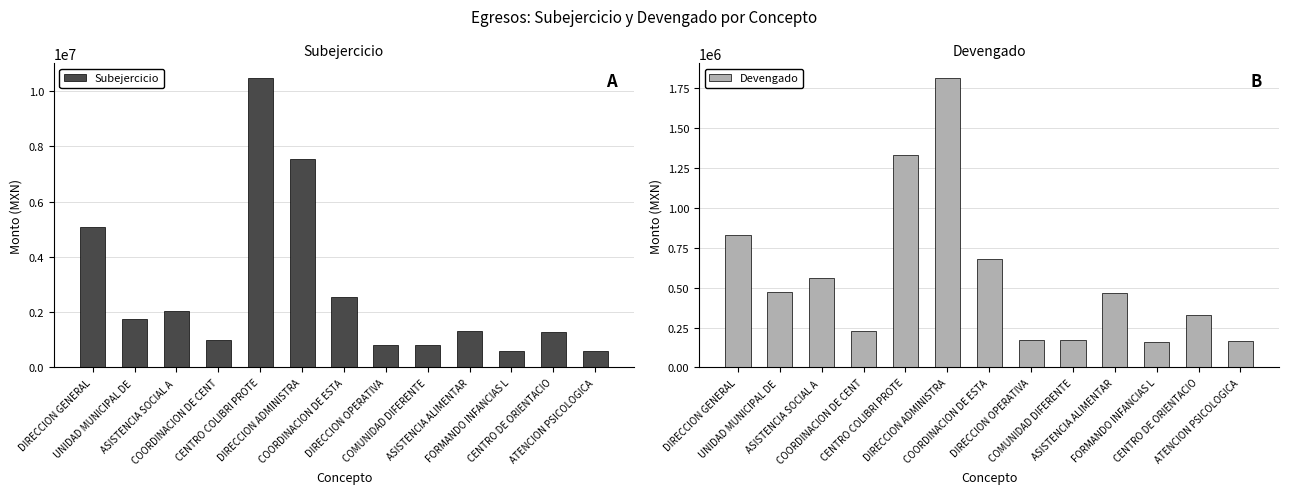

What is the difference between the second highest and minimum values in the Devengado series?

1168448.6